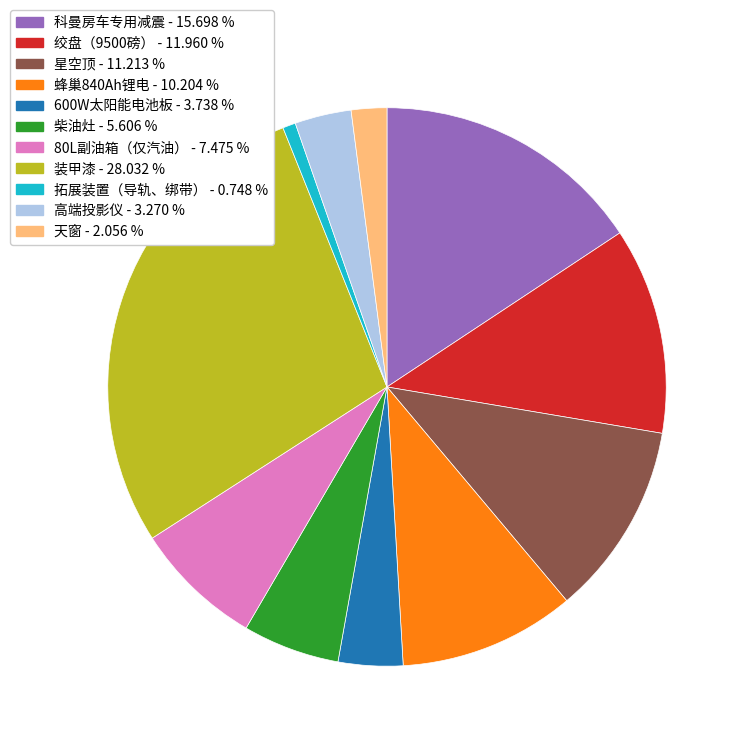

Count the number of slices in the pie.

11